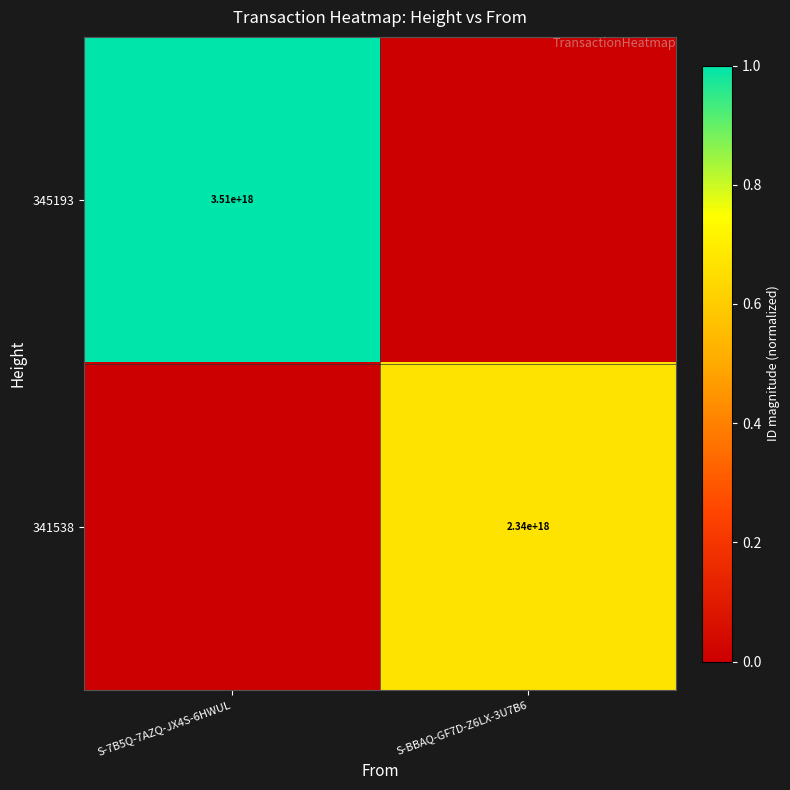

The 341538 series shows 505911230759670720 at S-BBAQ-GF7D-Z6LX-3U7B6. True or false?

False